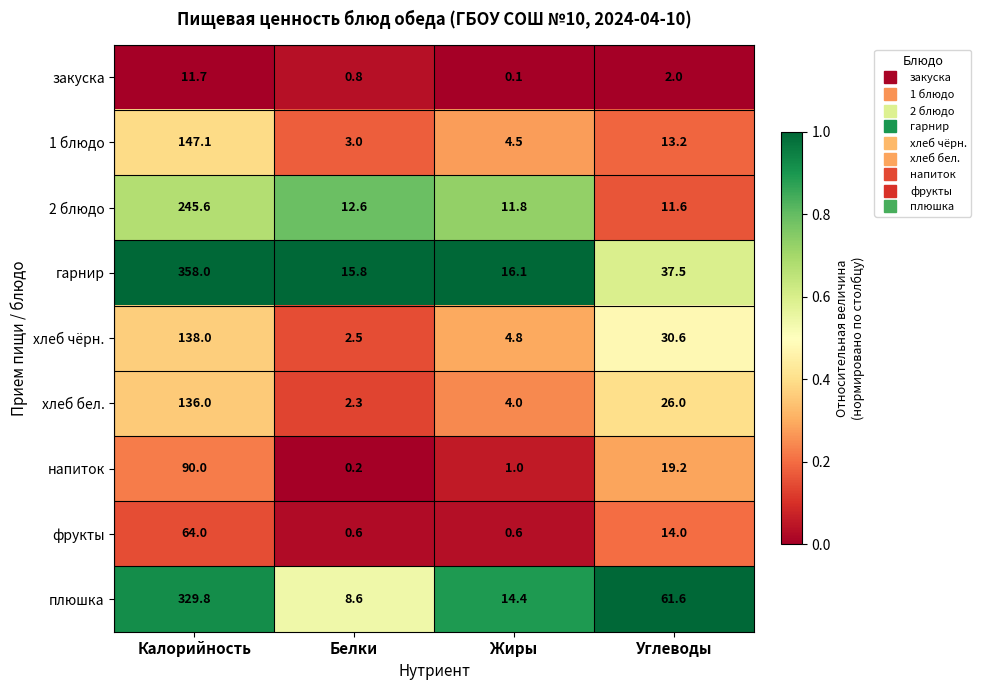

Which label corresponds to the largest value in the chart?

Калорийность